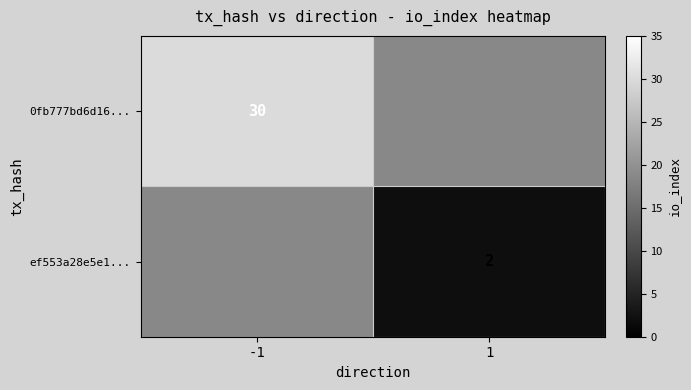

The 0fb777bd6d16... series shows 9 at -1. True or false?

False